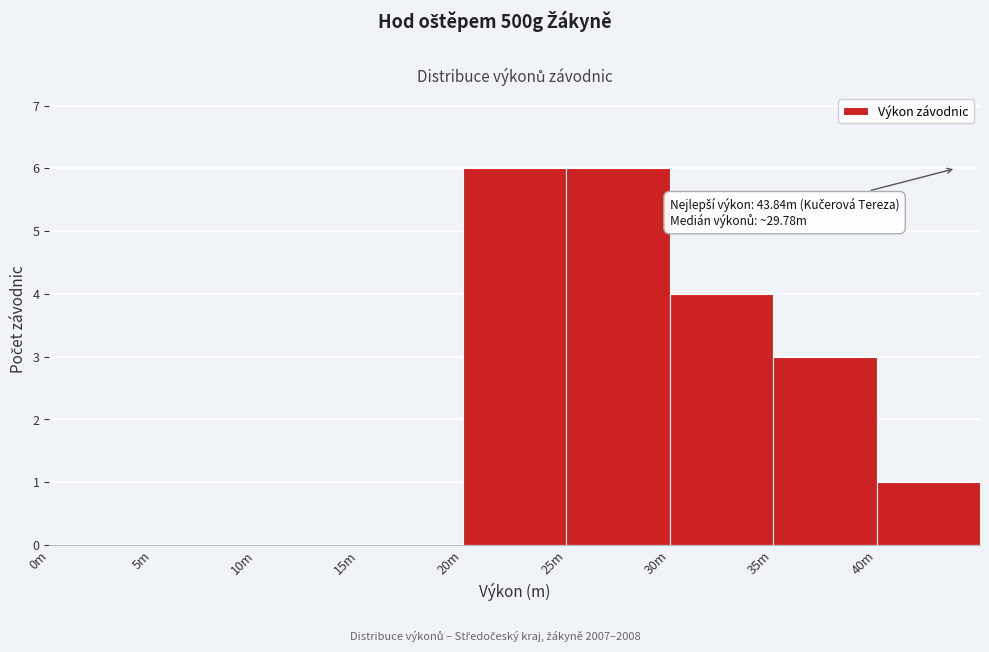

Reading left to right, list all the values displayed in this chart.

0m=0	5m=0	10m=0	15m=0	20m=6	25m=6	30m=4	35m=3	40m=1